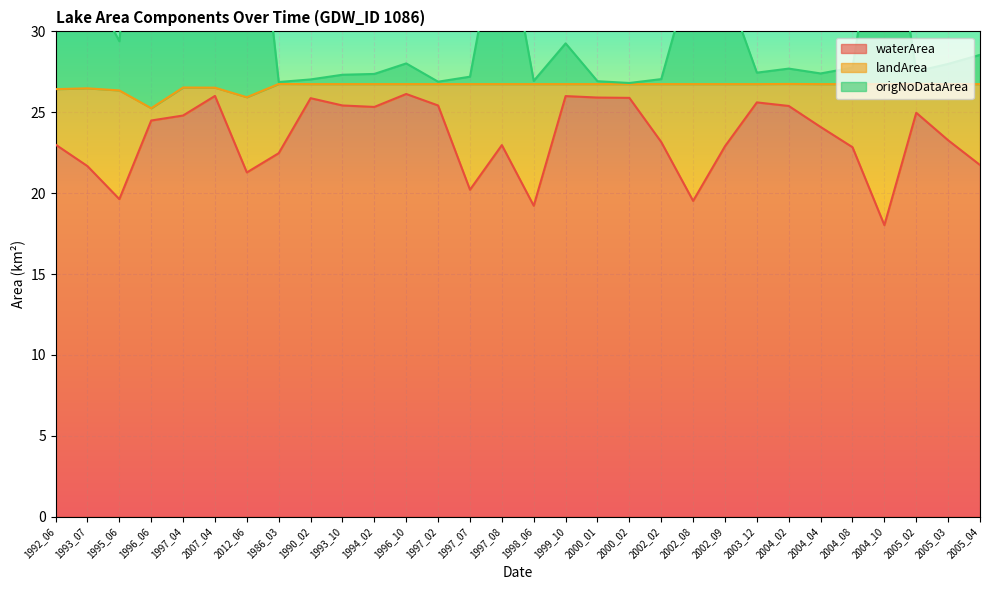

How many categories are shown in the chart?

30